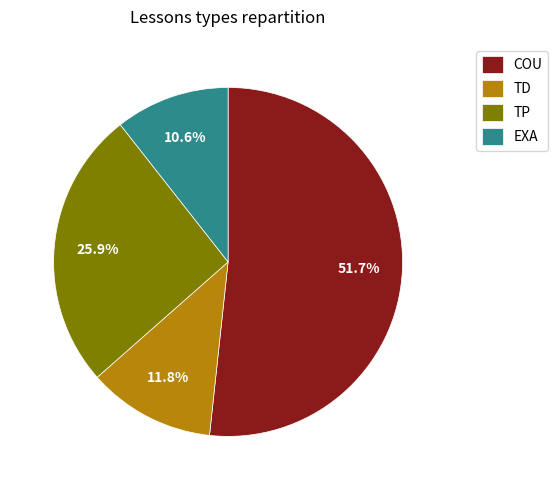

Rank the categories by value from highest to lowest.

COU, TP, TD, EXA